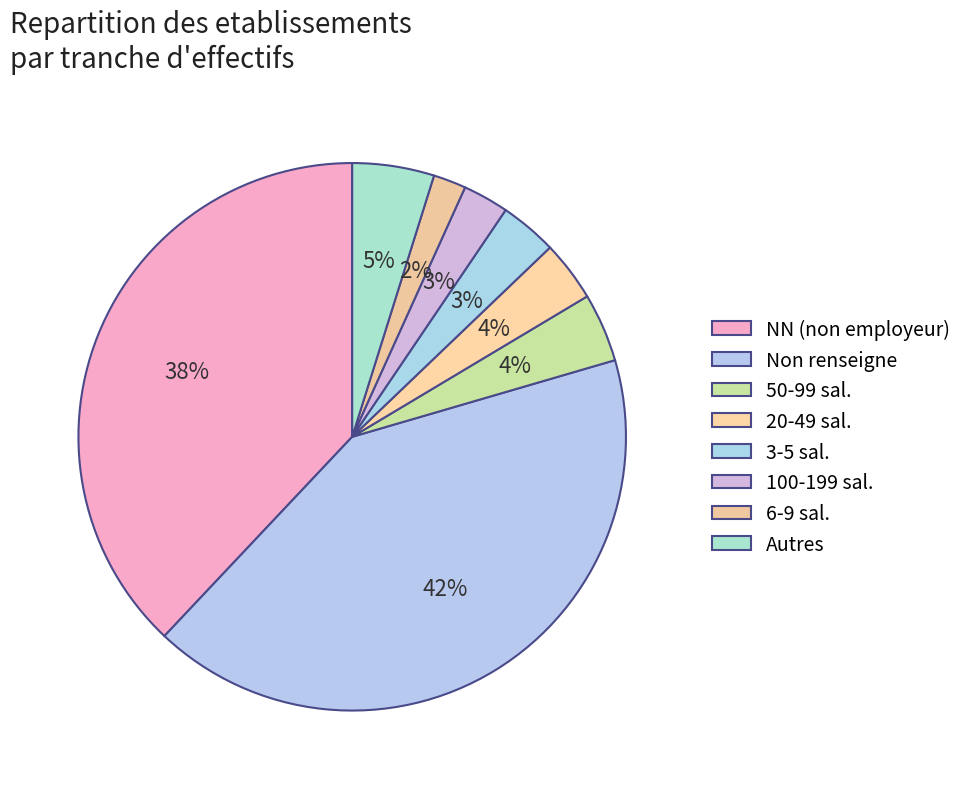

Is there a majority slice in this chart?

No